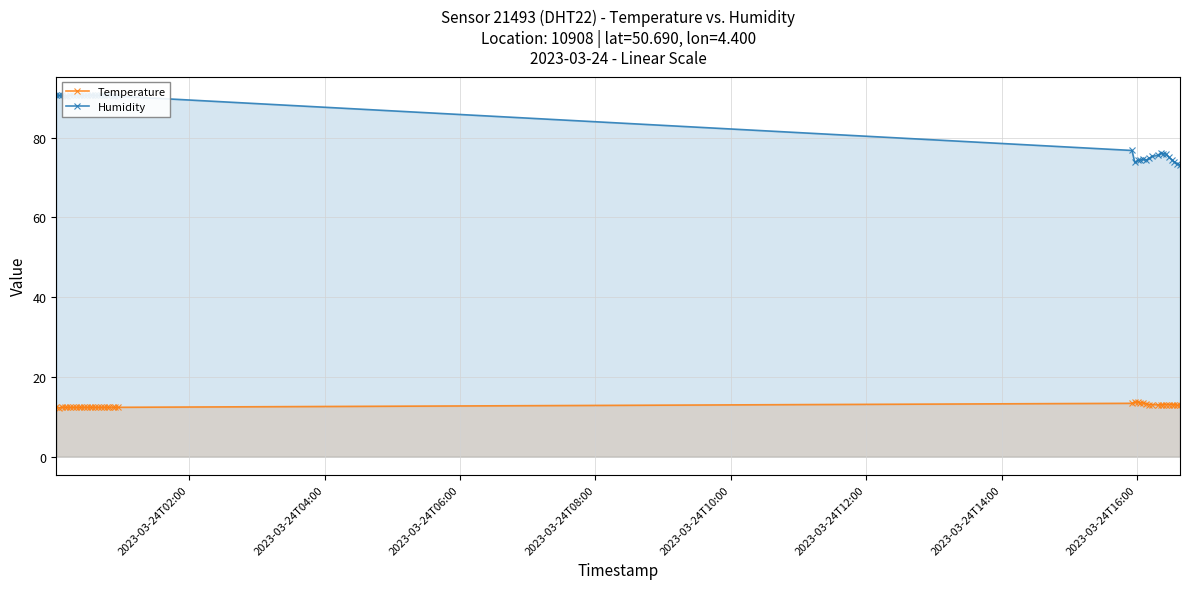

True or false: Temperature and Humidity cross at least once.

False